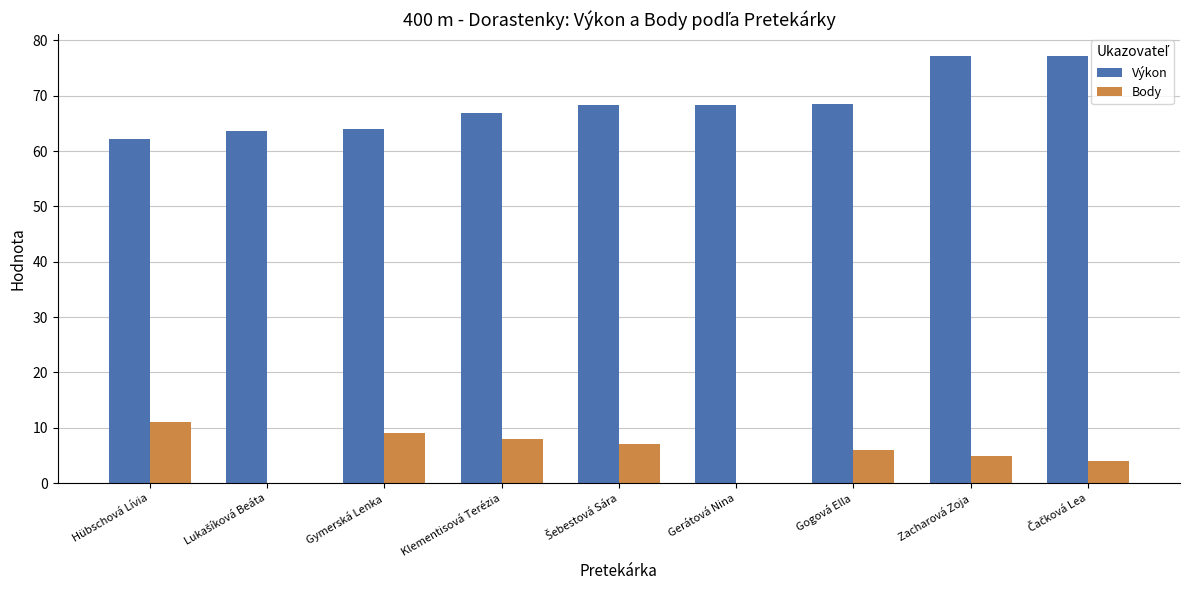

What is the sum of all Výkon values?

616.0